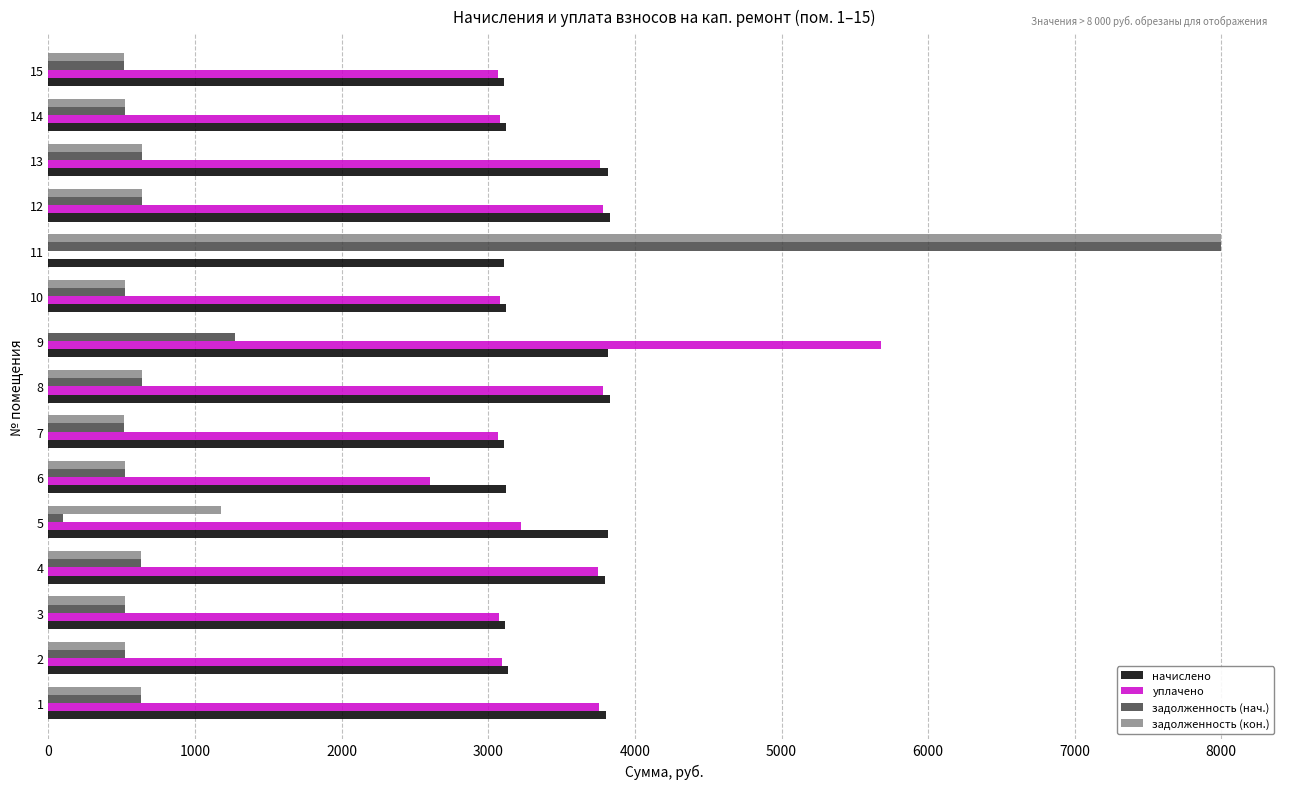

The value of начислено at 13 is 2140.0. True or false?

False